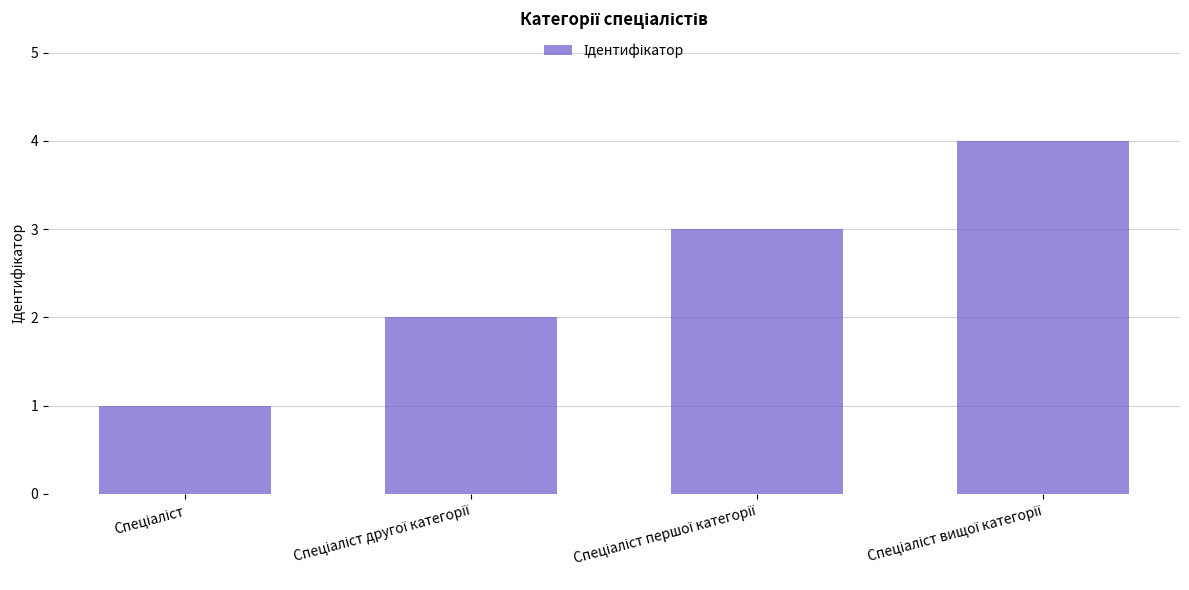

What is the maximum value shown in the chart?

4